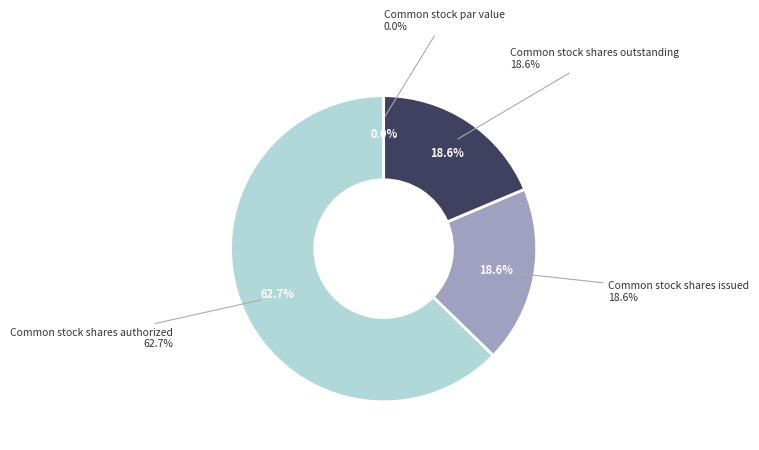

Rank the categories by value from highest to lowest.

Common stock shares authorized, Common stock shares issued, Common stock shares outstanding, Common stock par value